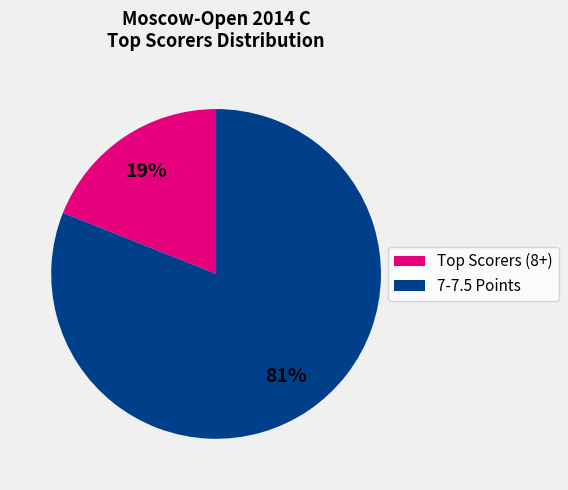

Which slice is the largest?

7-7.5 Points